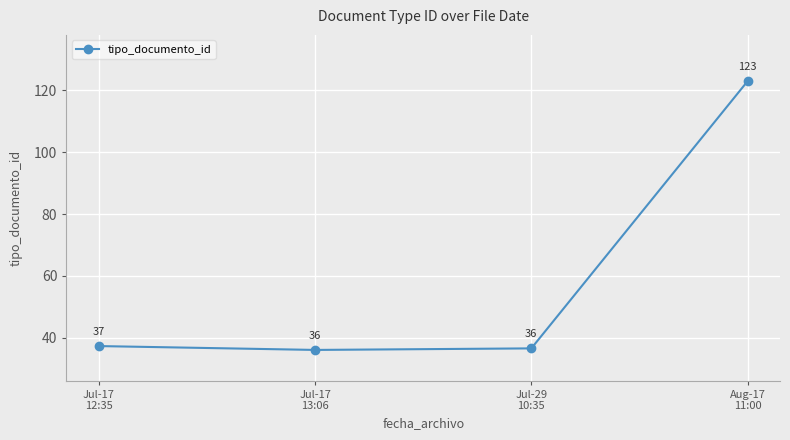

How many lines are shown in the chart?

1